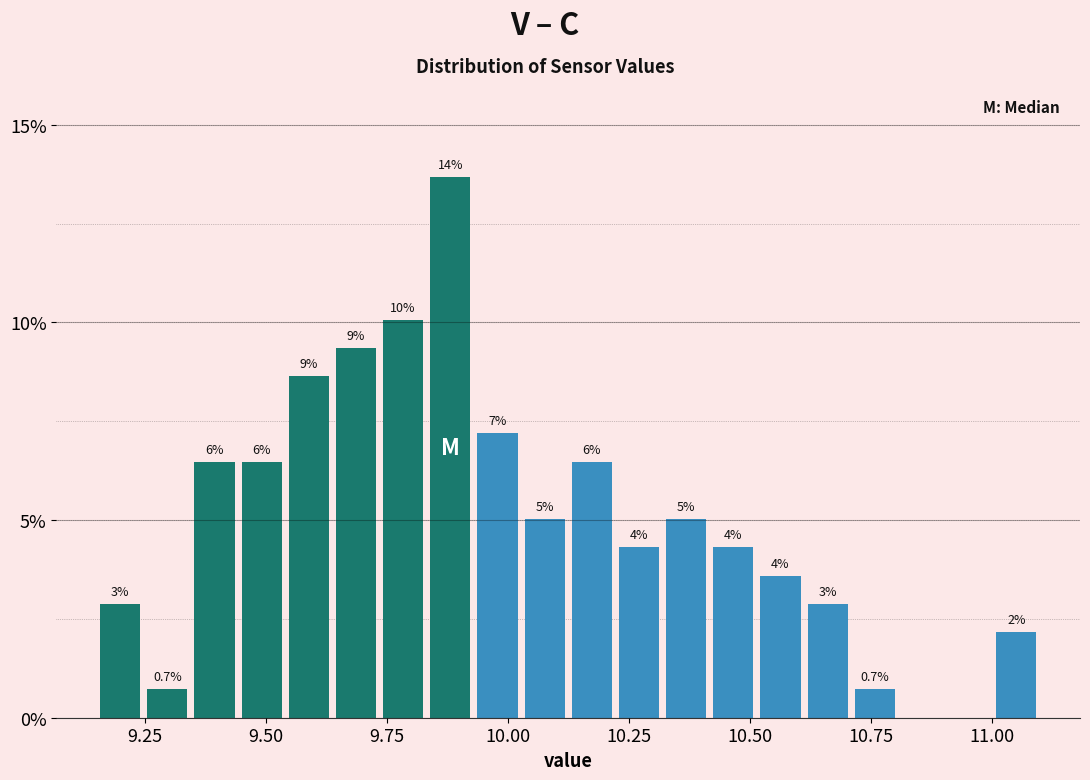

Around what value on the x-axis is the tallest bar? Give the approximate position of its centre, as read against the axis.

9.90